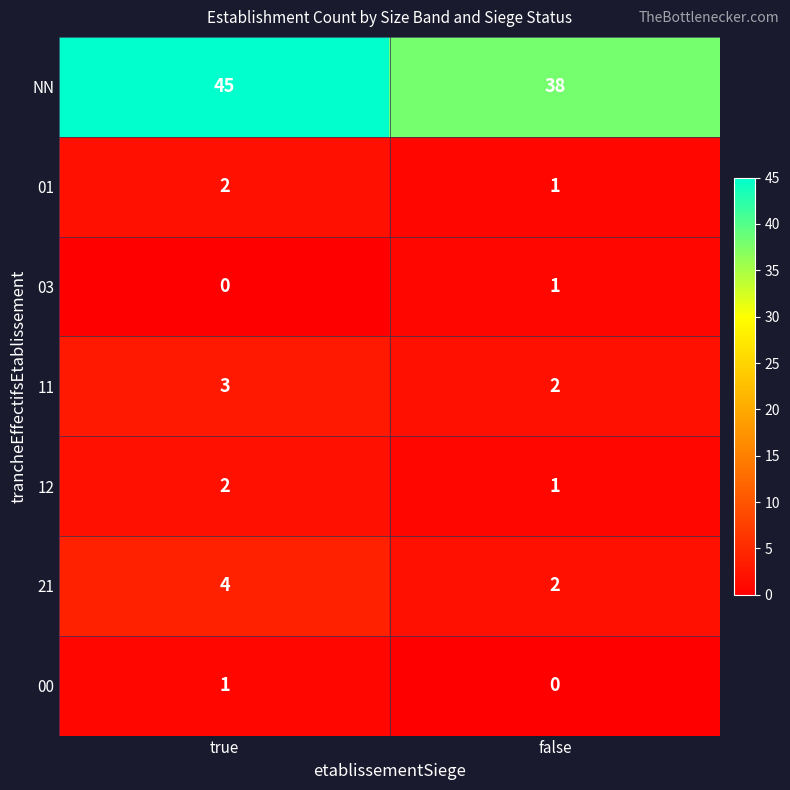

Which series changed the most between true and false?

NN